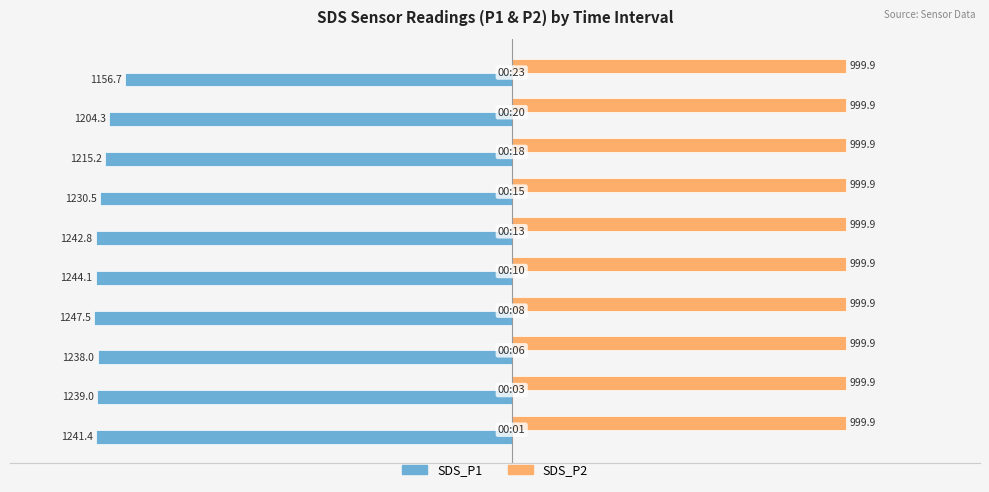

Which series has the widest spread of values?

SDS_P1